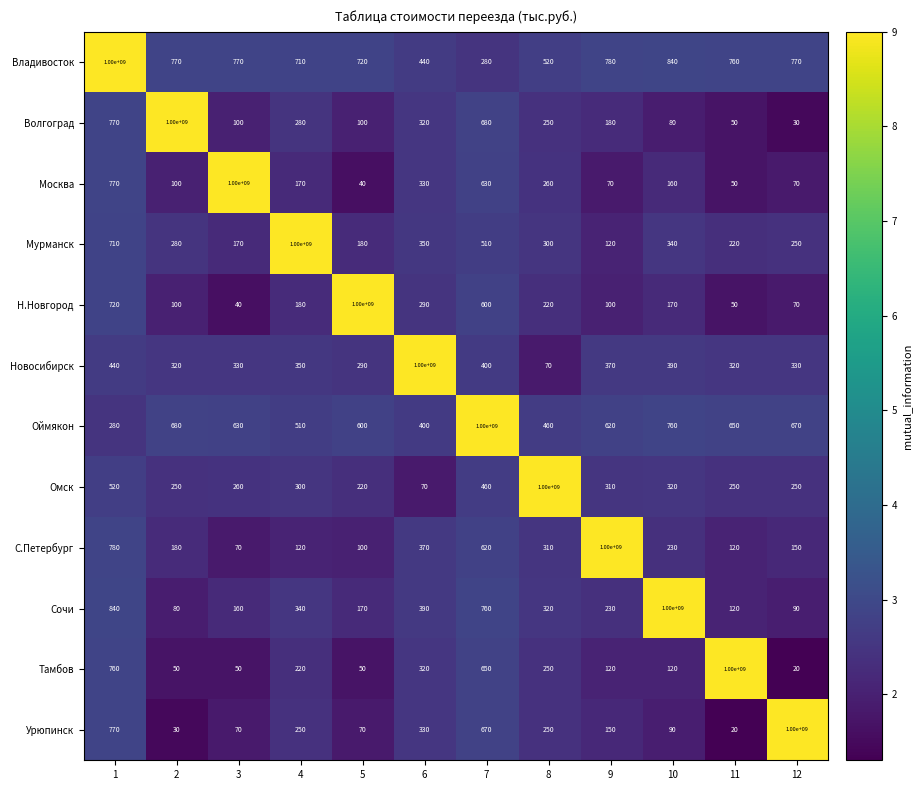

Where is Оймякон nearest to the value 500000140?

10